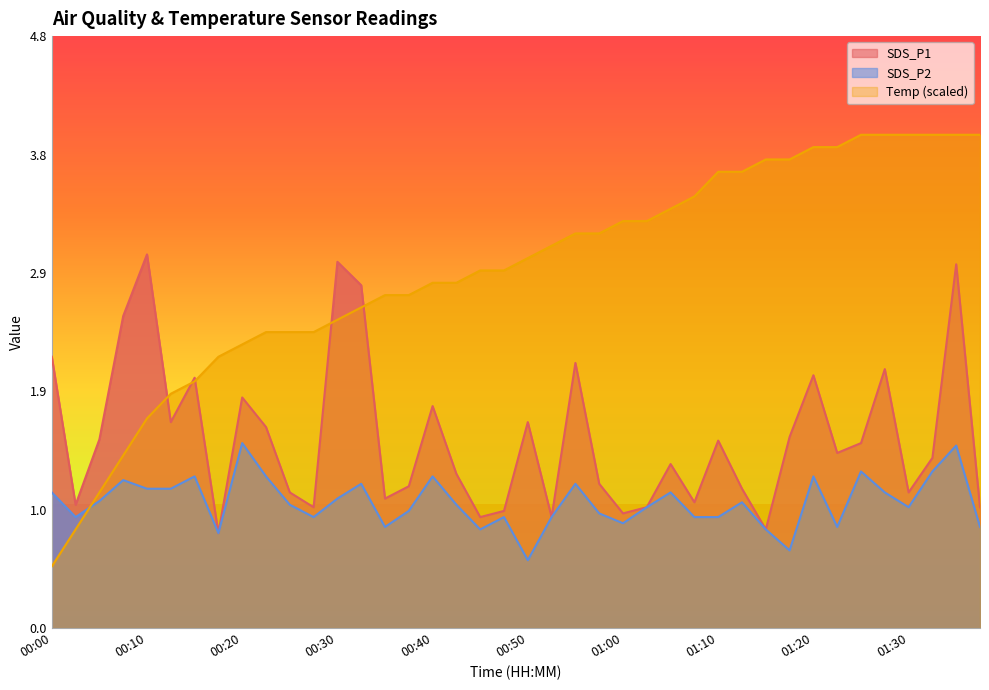

What is the label of the 20th point from the right?

00:50